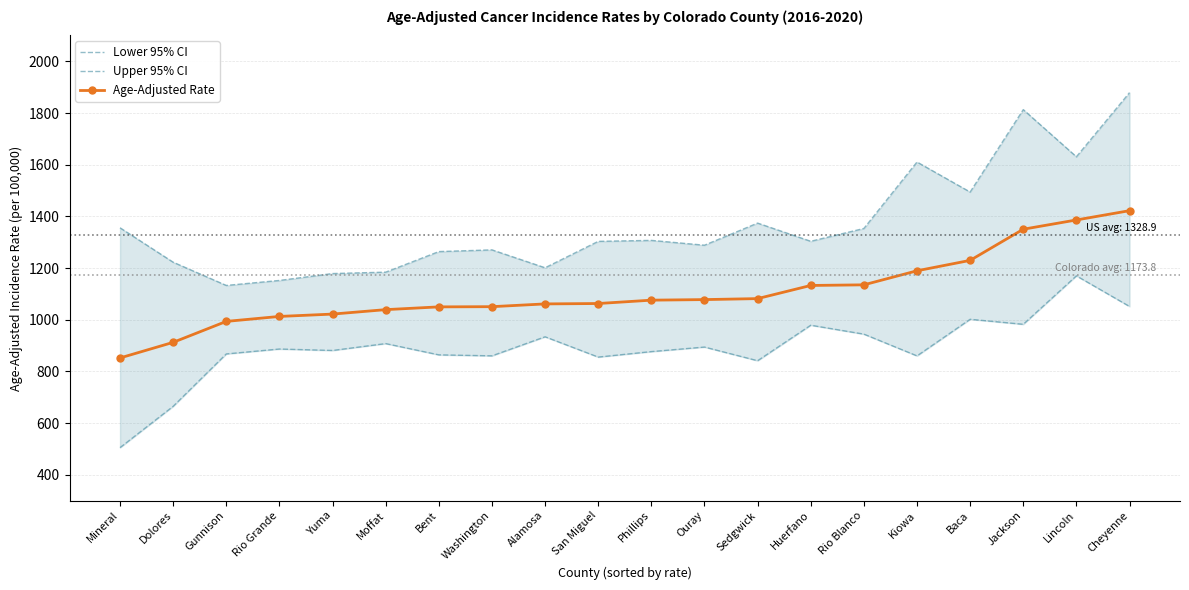

Between Rio Grande and Kiowa, which is larger?

Rio Grande